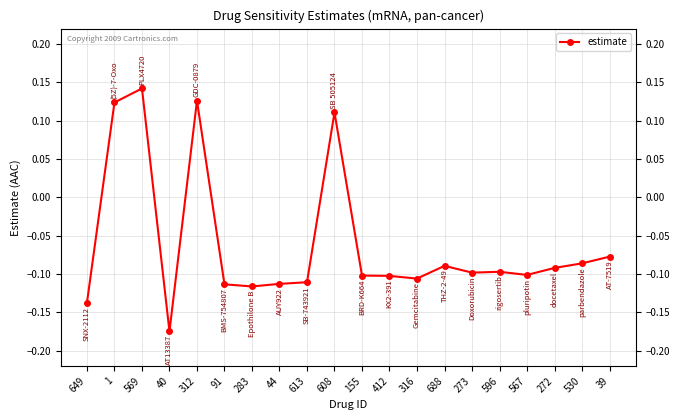

Which category has the highest value across all series?

569